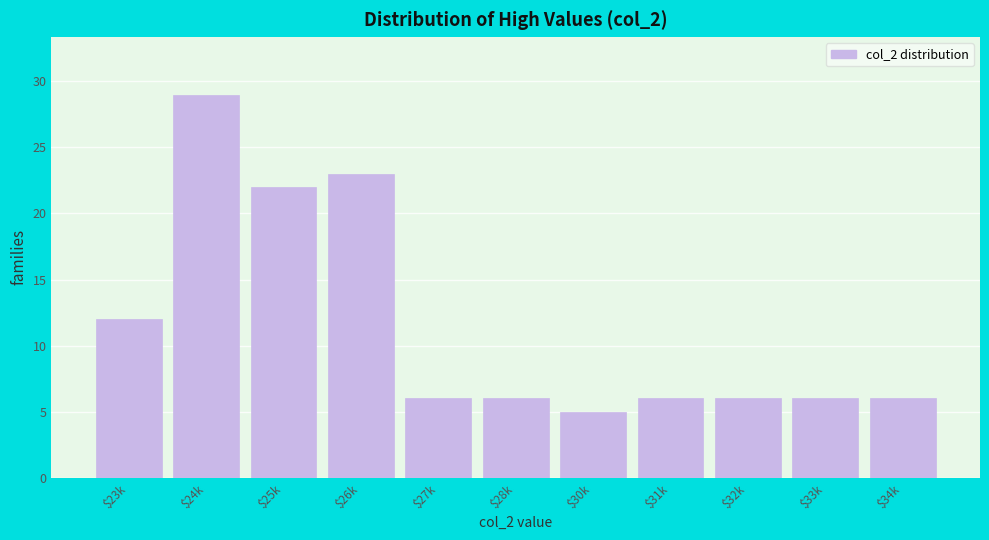

Reading left to right, list all the values displayed in this chart.

12	29	22	23	6	6	5	6	6	6	6